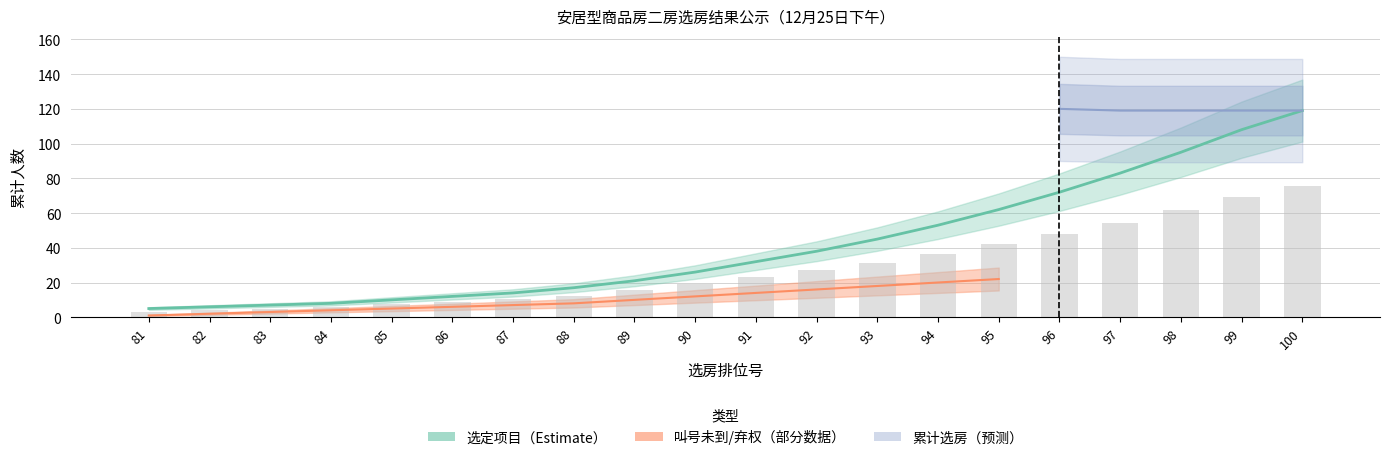

How many categories are shown in the chart?

20